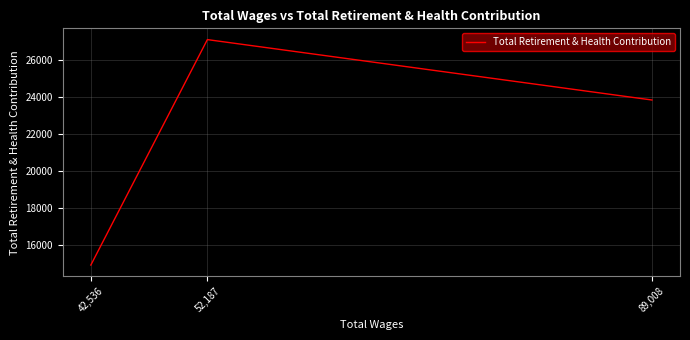

Is it true that the value at 42,536 is 14922?

True